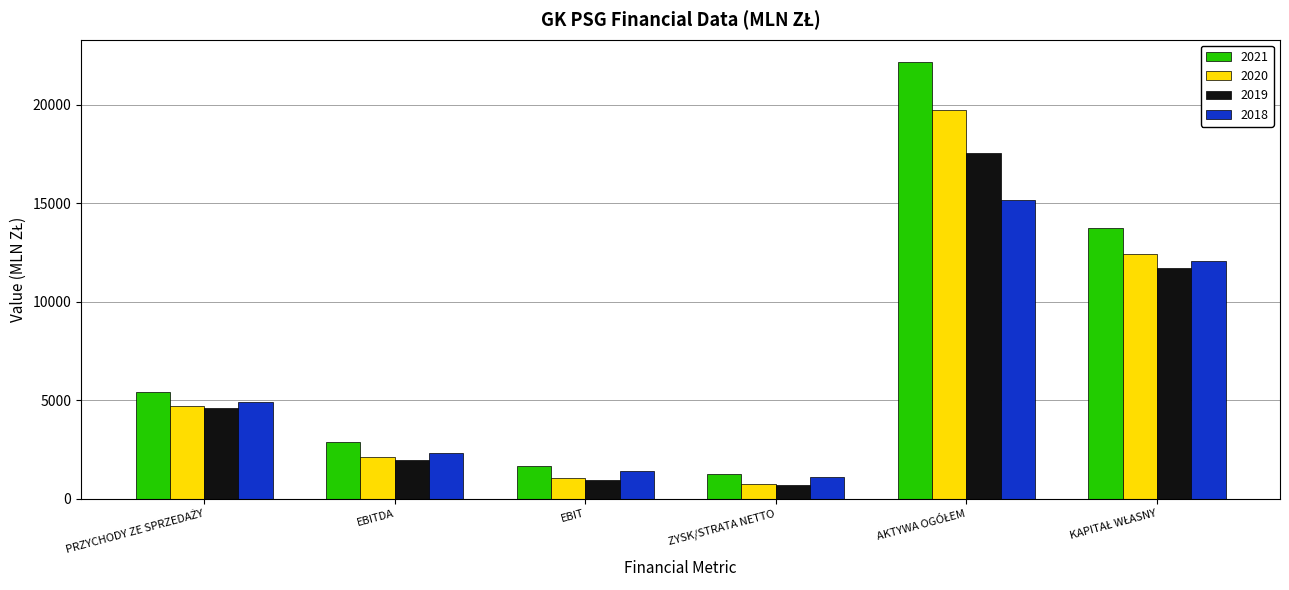

How many groups of bars are there?

6